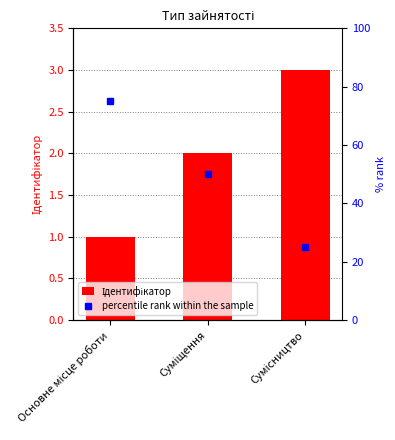

What is the sum of the percentile rank within the sample values at Основне місце роботи and Сумісництво?

100